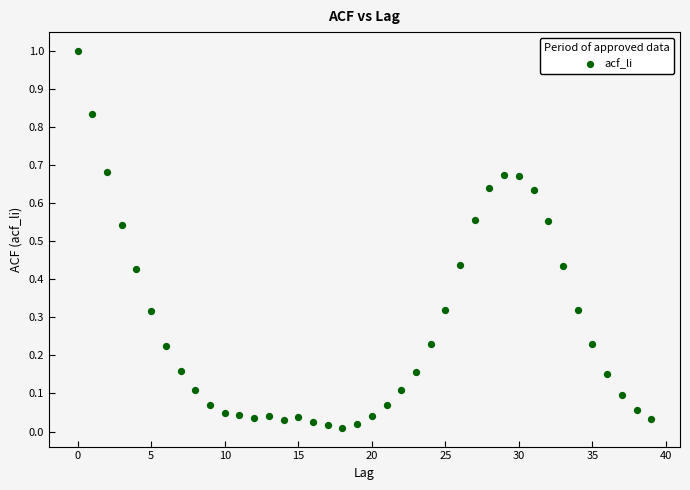

What is the range of Y values (max minus min)?

1.0